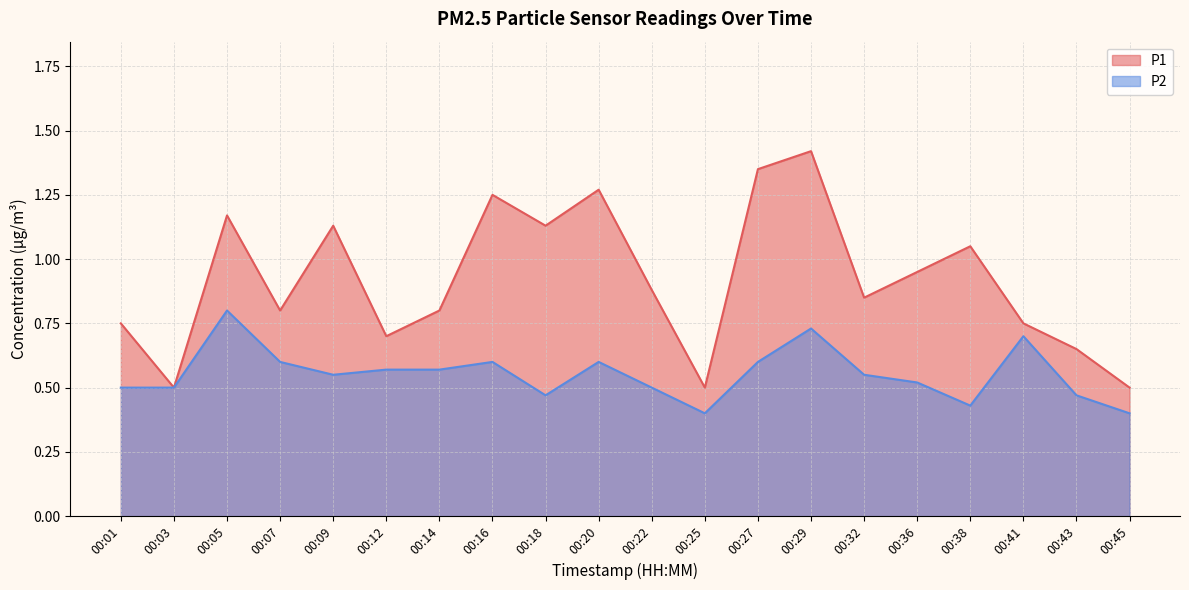

What is the value of the P2 point at the 4th from the left?

0.6